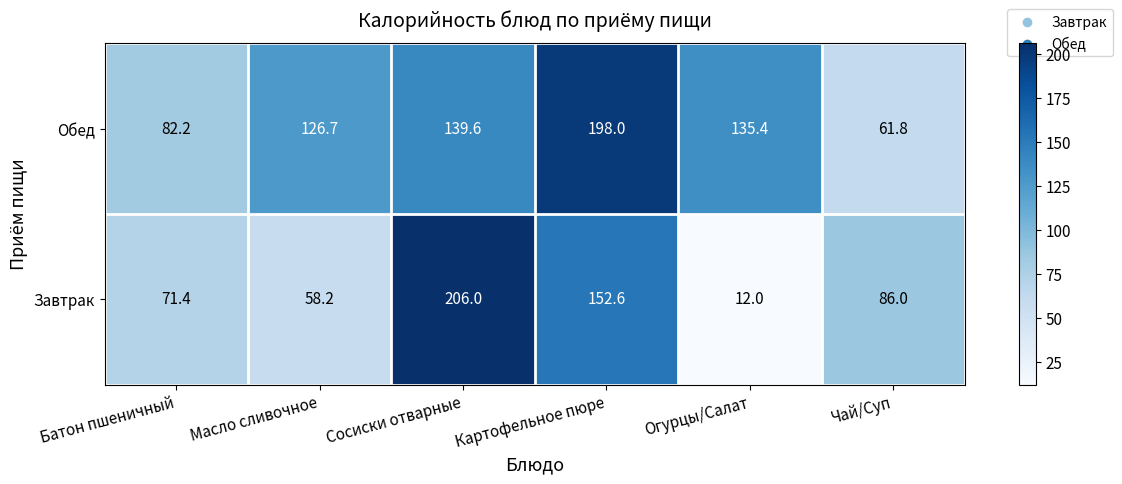

Count the number of data series in this chart.

2